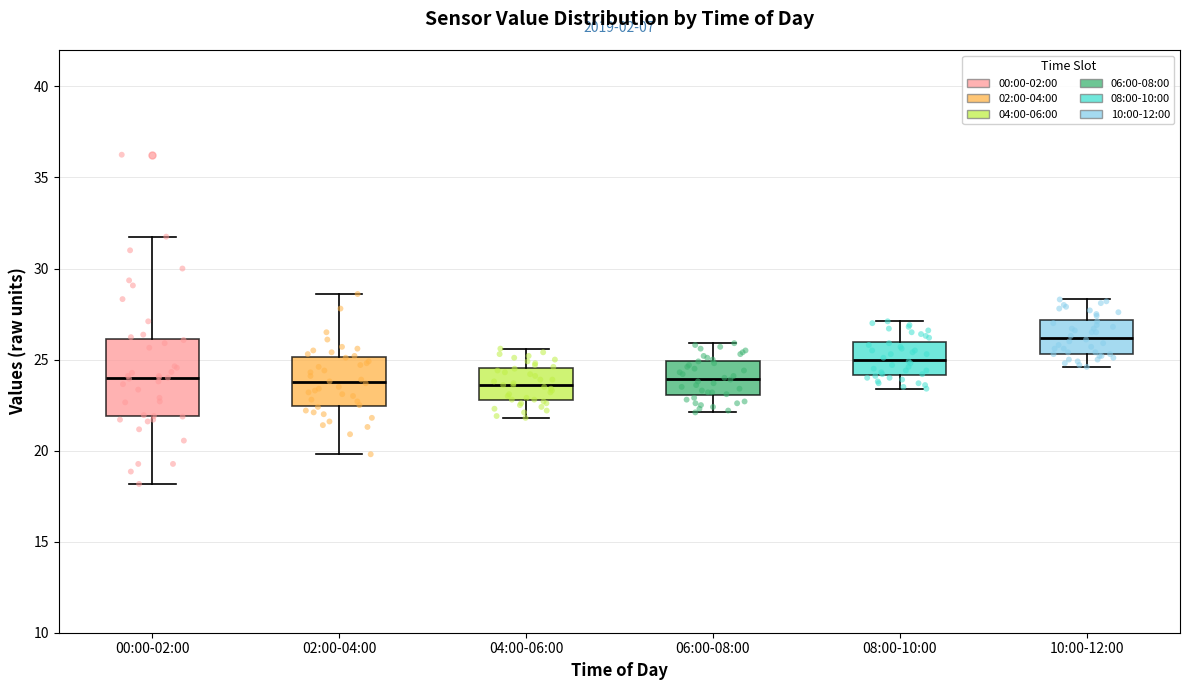

Where does the lower whisker of the box for 06:00-08:00 end on the y-axis? The values are not printed on the chart, so give them approximately, as read against the axis.

22.0